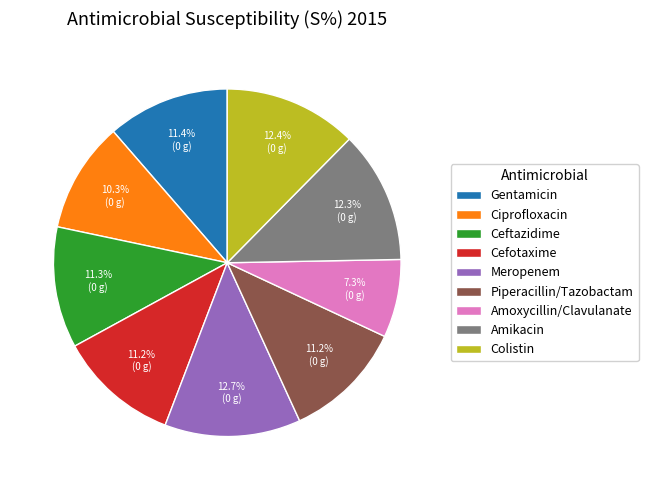

How many segments does this pie chart have?

9